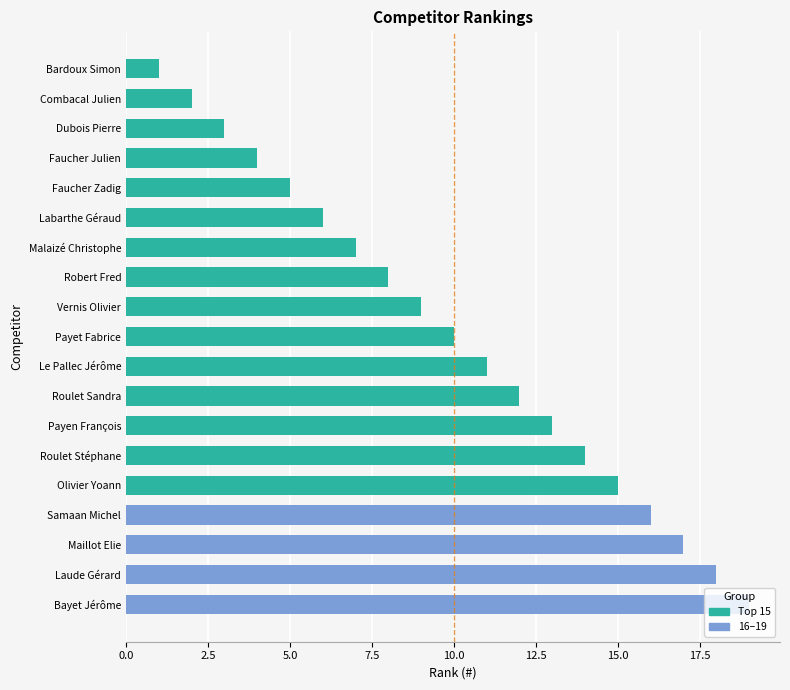

What is the difference between the second highest and minimum values?

17